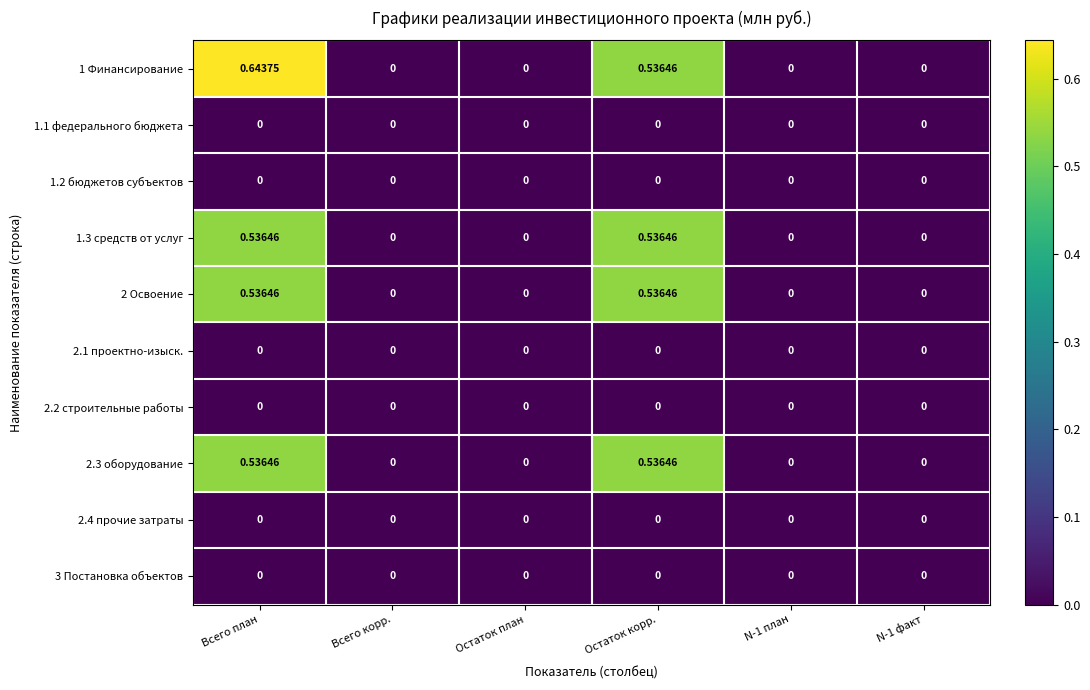

At which category is the sum across all series the highest?

Всего план